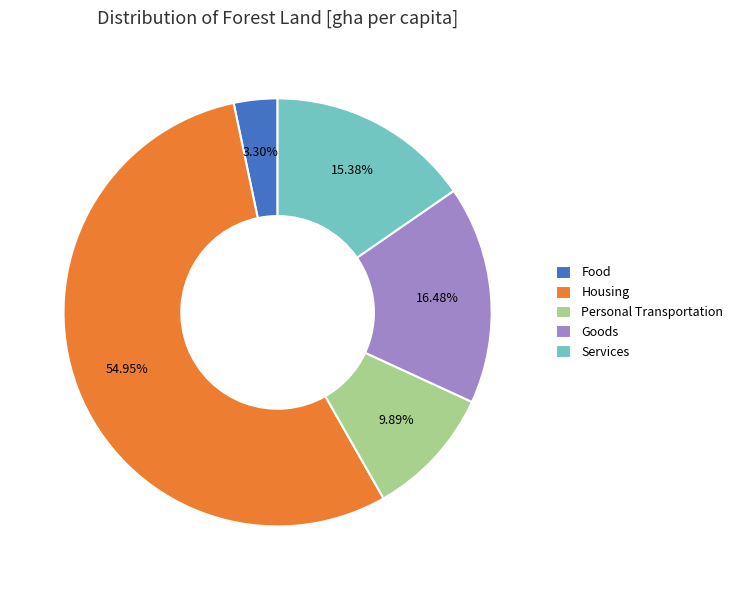

The Services slice represents 3% of the pie. True or false?

False